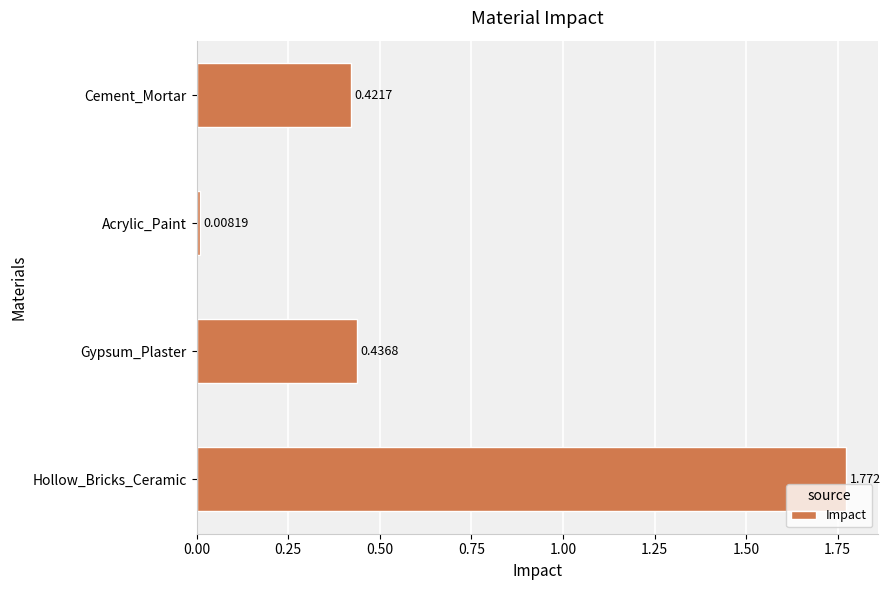

Which label corresponds to the largest value in the chart?

Hollow_Bricks_Ceramic